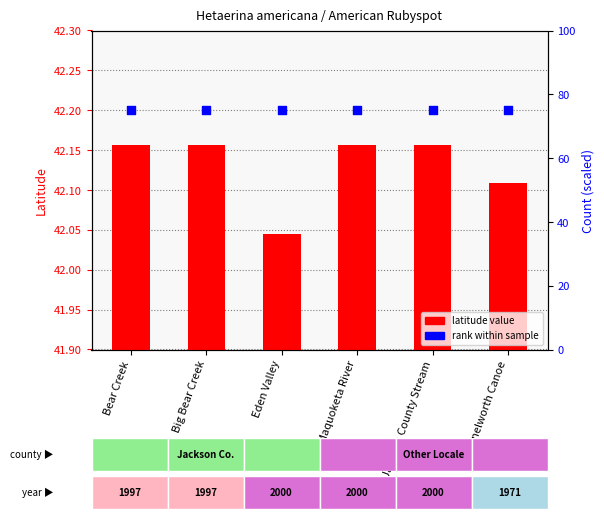

At which category is the sum across all series the highest?

Bear Creek